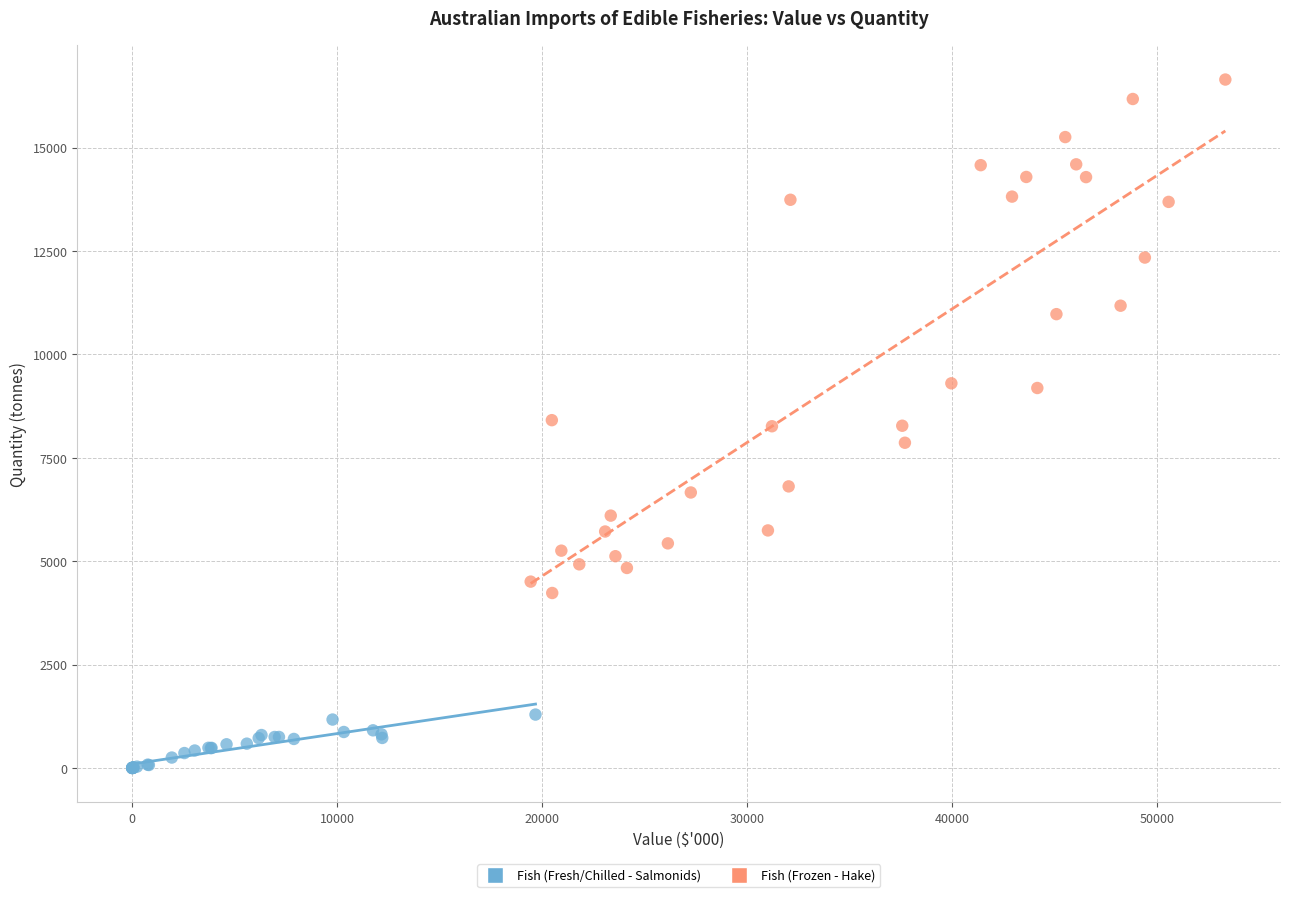

Which series contains the lowest Y value?

Fish (Fresh/Chilled - Salmonids)